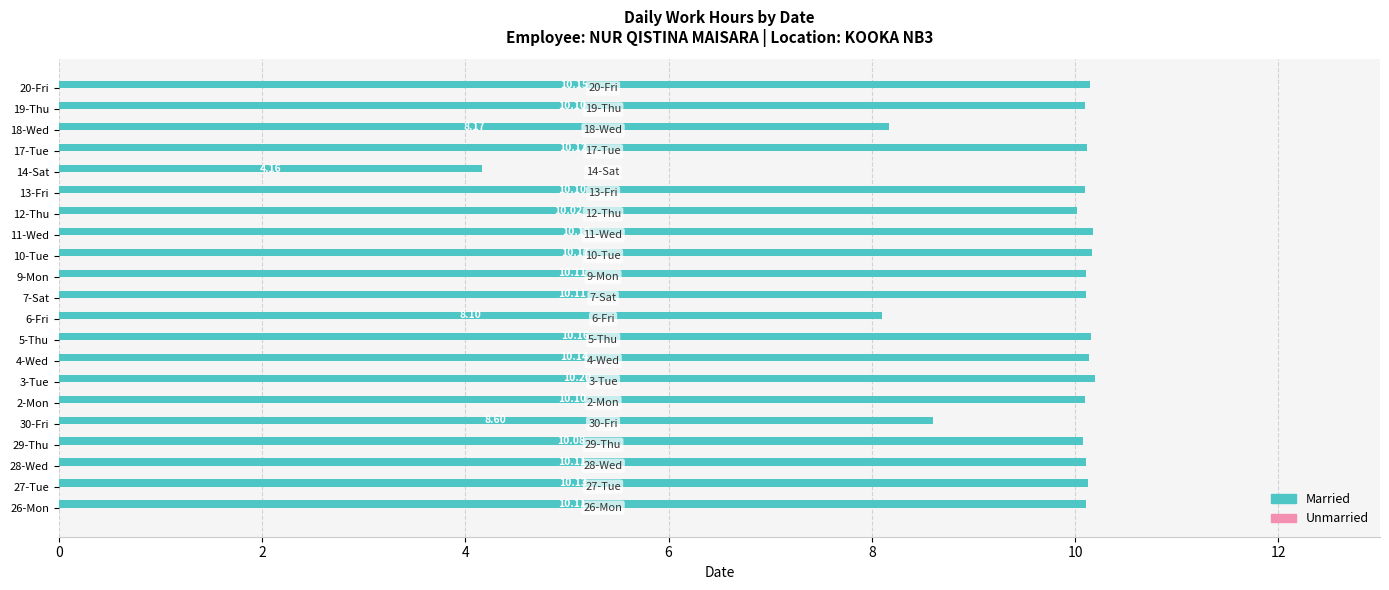

Which has a higher value, 13-Fri or 3-Tue?

3-Tue